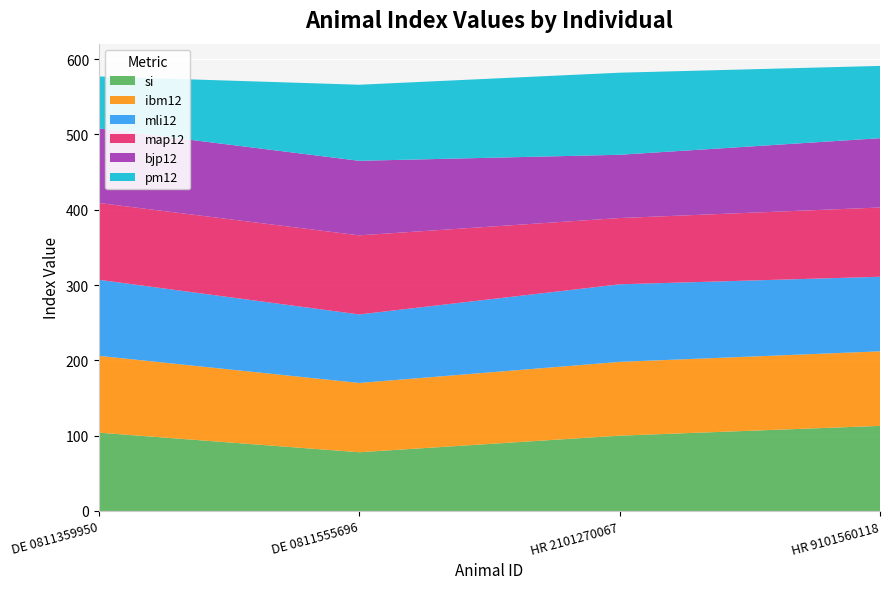

Reading left to right, transcribe all the data shown in this chart.

si: DE 0811359950=104	DE 0811555696=78	HR 2101270067=100	HR 9101560118=113
ibm12: DE 0811359950=102	DE 0811555696=92	HR 2101270067=98	HR 9101560118=99
mli12: DE 0811359950=101	DE 0811555696=91	HR 2101270067=103	HR 9101560118=99
map12: DE 0811359950=102	DE 0811555696=105	HR 2101270067=88	HR 9101560118=92
bjp12: DE 0811359950=99	DE 0811555696=99	HR 2101270067=84	HR 9101560118=92
pm12: DE 0811359950=69	DE 0811555696=101	HR 2101270067=109	HR 9101560118=96